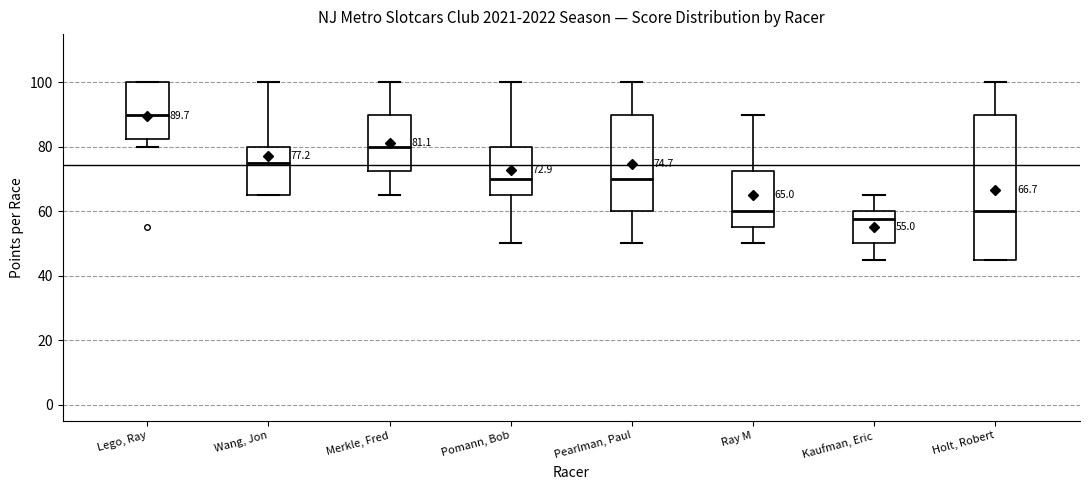

Comparing the boxes themselves (not the whiskers), which one is the tallest?

Holt, Robert